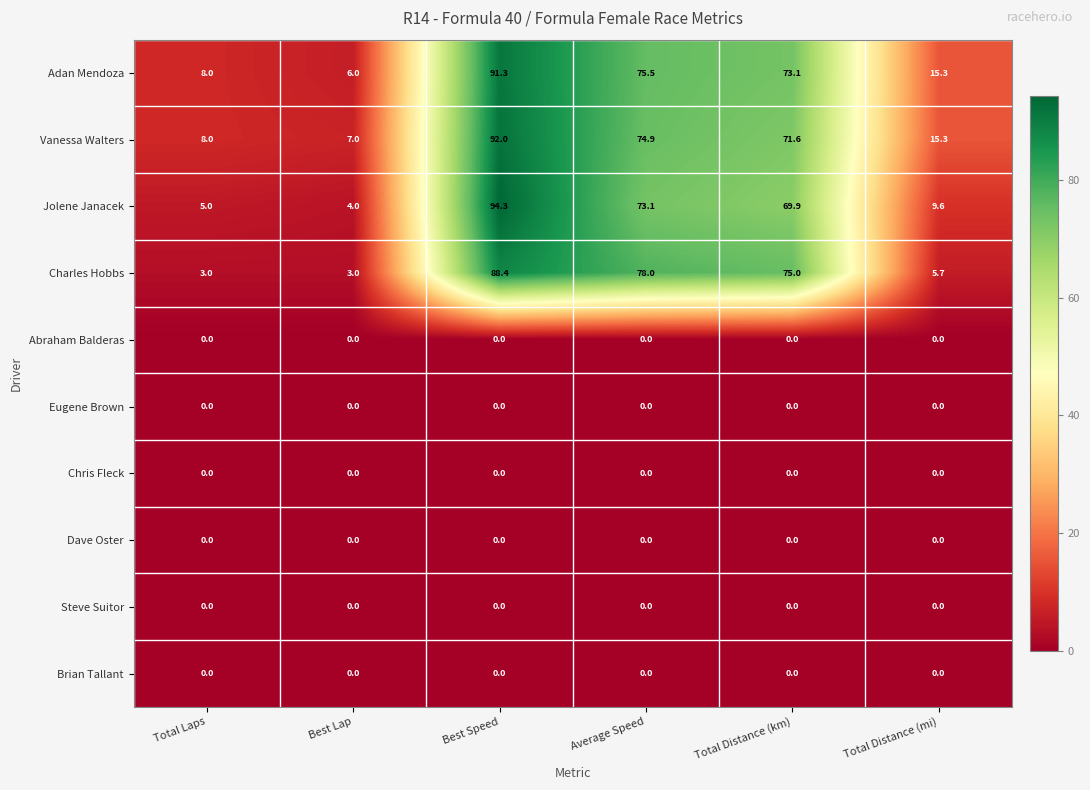

The Charles Hobbs series shows 38.5 at Average Speed. True or false?

False